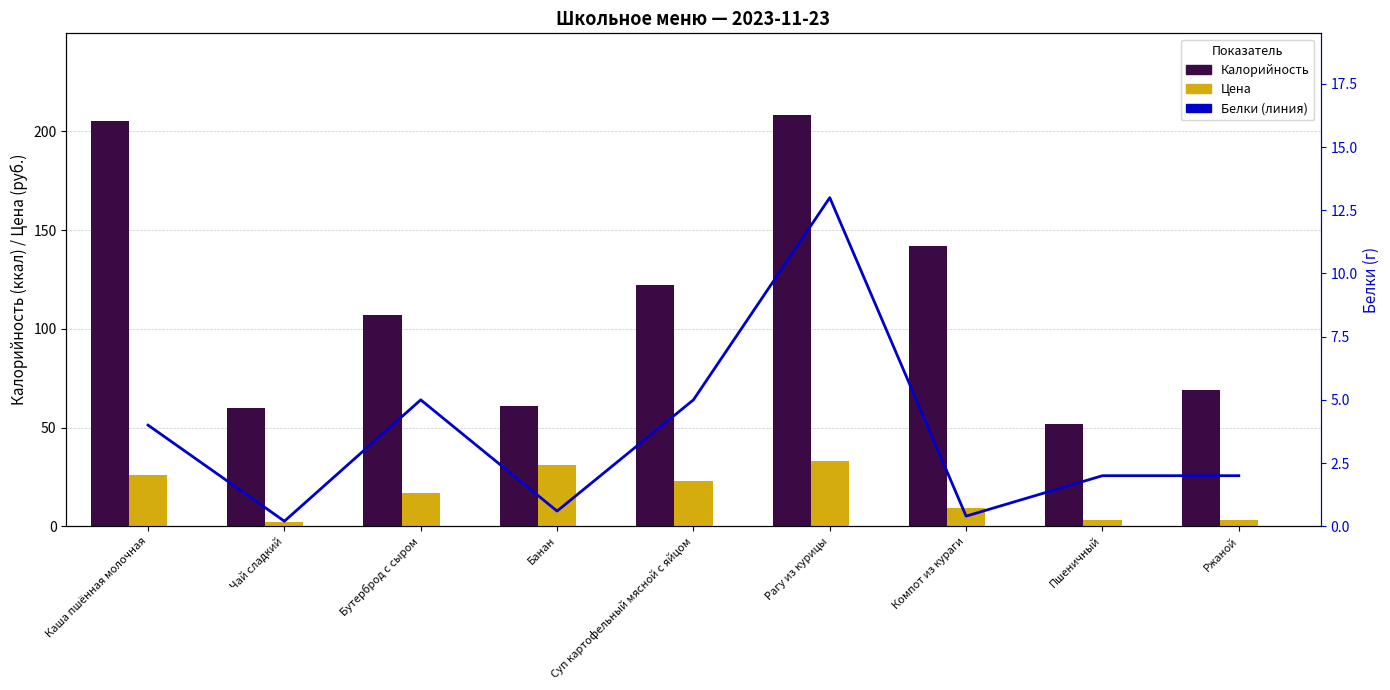

Count the number of categories in the chart.

9